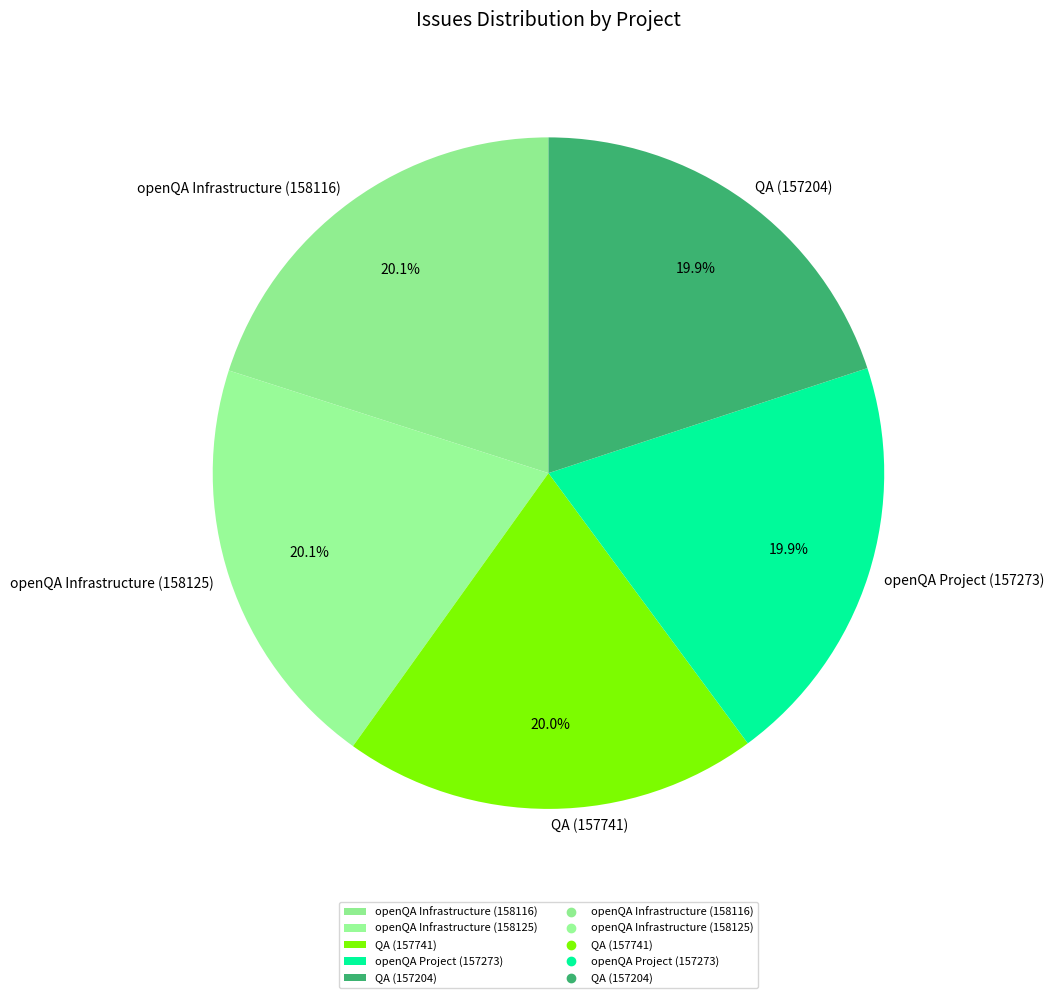

Approximately how many times larger is the value at openQA Infrastructure (158125) compared to QA (157204)?

1.0